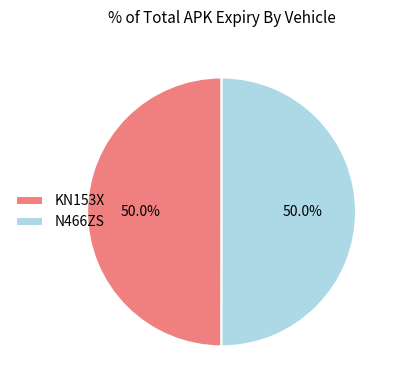

To the nearest percent, what is the average slice percentage?

50%